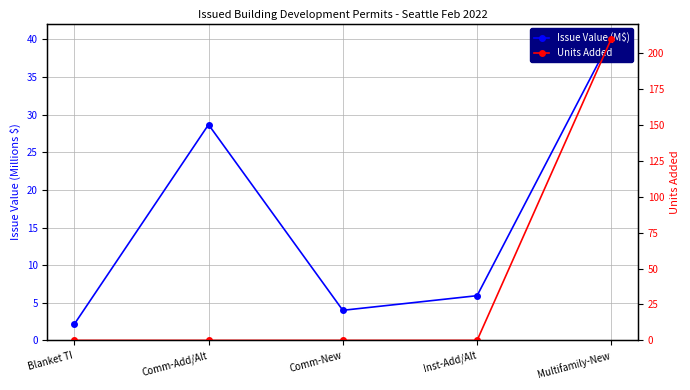

What are all the series names shown in the legend?

Issue Value (M$), Units Added